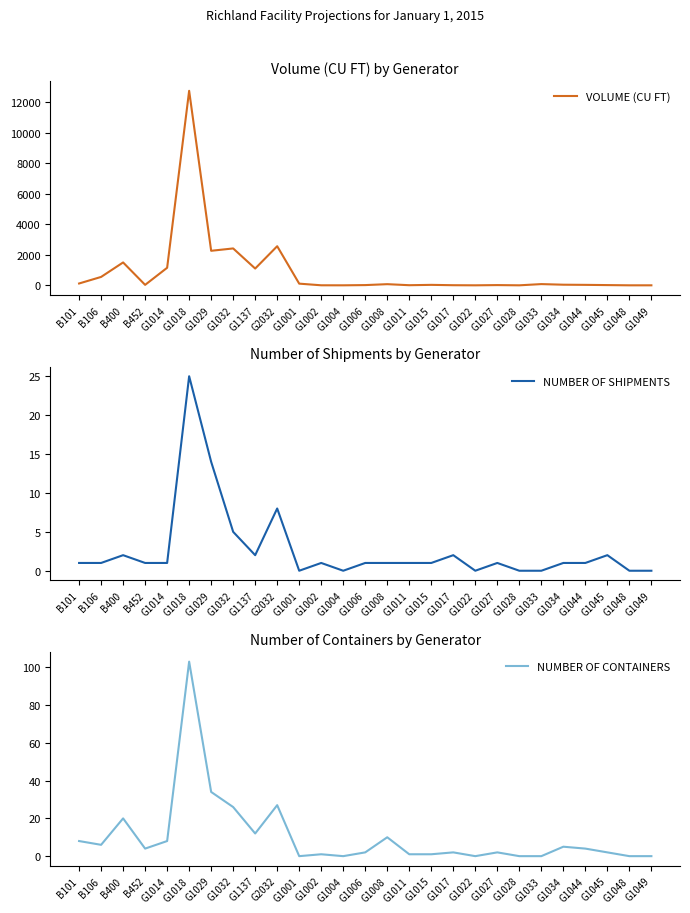

Rank the series at G1014 from highest to lowest value.

VOLUME (CU FT), NUMBER OF CONTAINERS, NUMBER OF SHIPMENTS